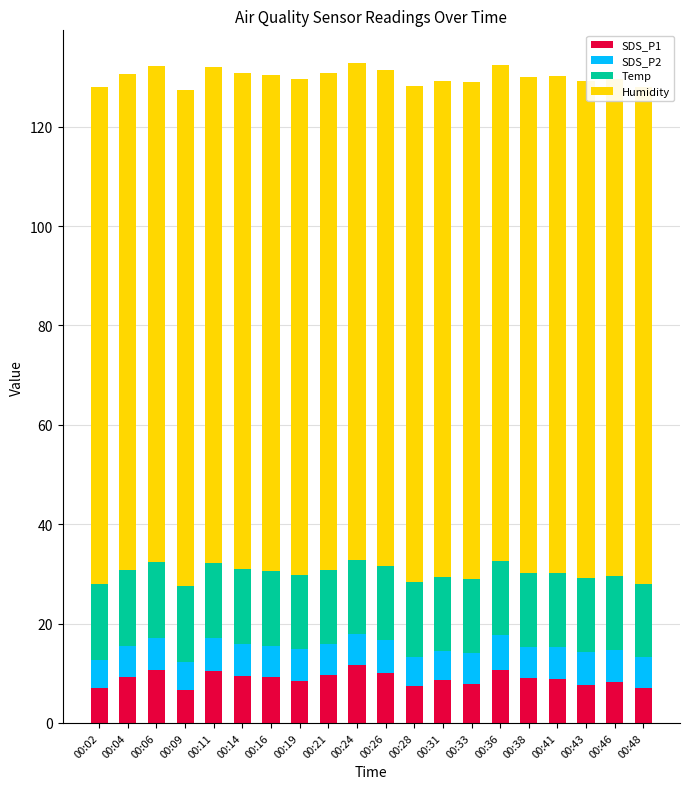

Reading left to right, transcribe all the data shown in this chart.

SDS_P1: 7.0	9.2	10.8	6.7	10.4	9.4	9.3	8.4	9.6	11.7	10.1	7.5	8.6	7.8	10.6	9.1	8.8	7.6	8.2	7.0
SDS_P2: 5.7	6.3	6.3	5.6	6.7	6.4	6.3	6.5	6.3	6.3	6.6	5.9	5.9	6.4	7.1	6.2	6.5	6.8	6.5	6.3
Temp: 15.3	15.2	15.2	15.2	15.1	15.1	15.0	14.9	15.0	14.9	14.9	14.9	14.9	14.9	14.9	14.9	14.9	14.9	14.9	14.8
Humidity: 99.9	99.9	99.9	99.9	99.9	99.9	99.9	99.9	99.9	99.9	99.9	99.9	99.9	99.9	99.9	99.9	99.9	99.9	99.9	99.9